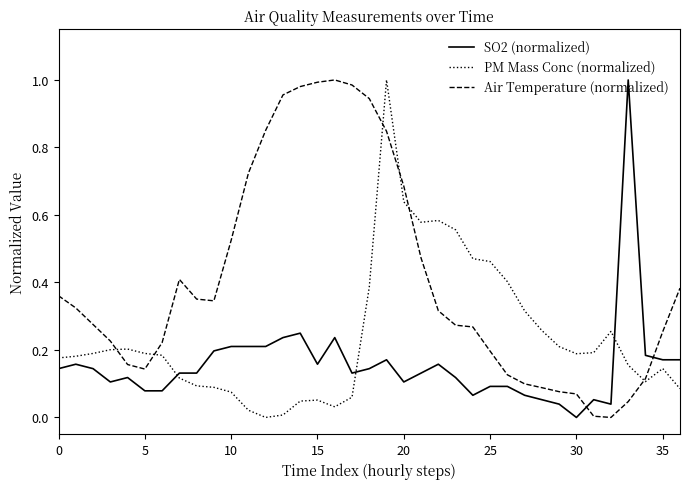

How many intersections are there between Air Temperature (normalized) and SO2 (normalized)?

2